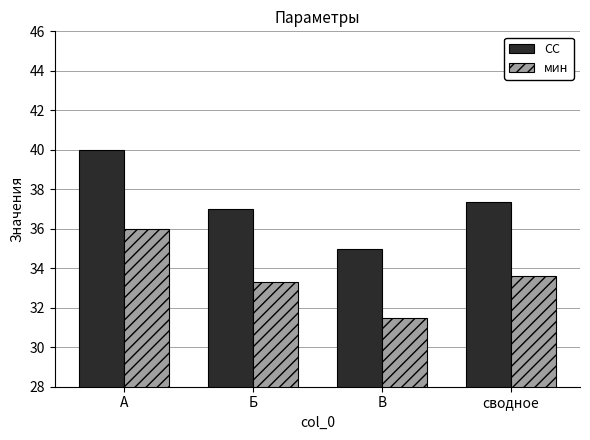

At how many categories does at least one series exceed 39?

1